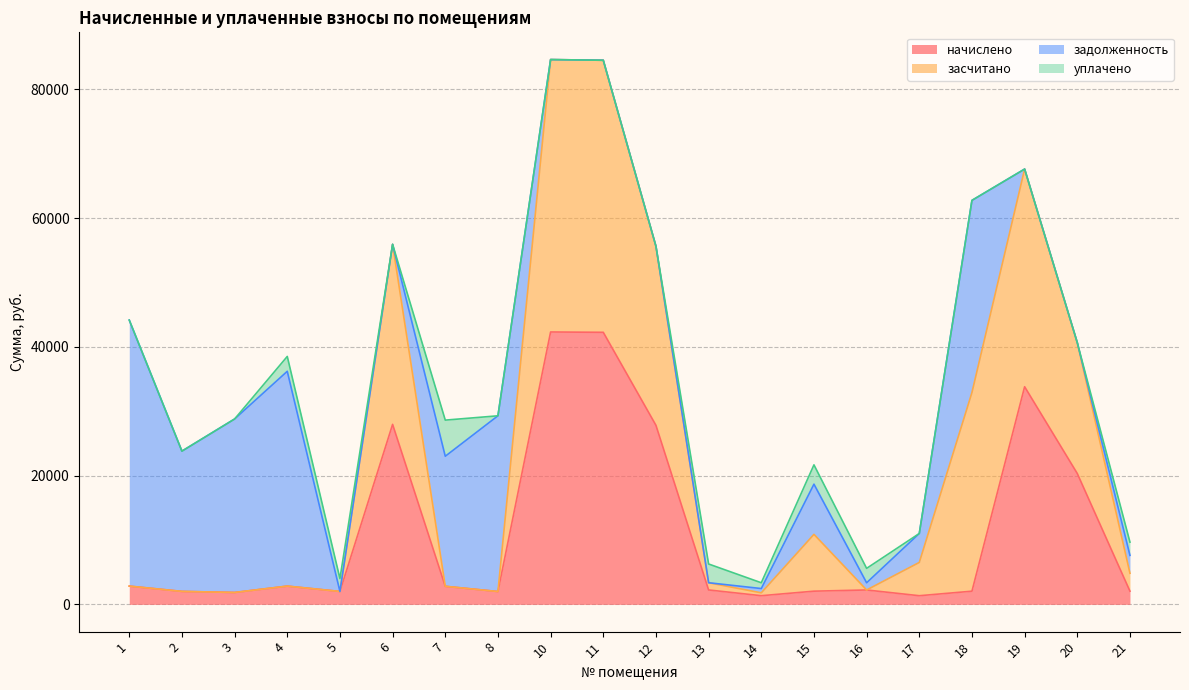

What is the lowest value of the начислено series?

1346.2